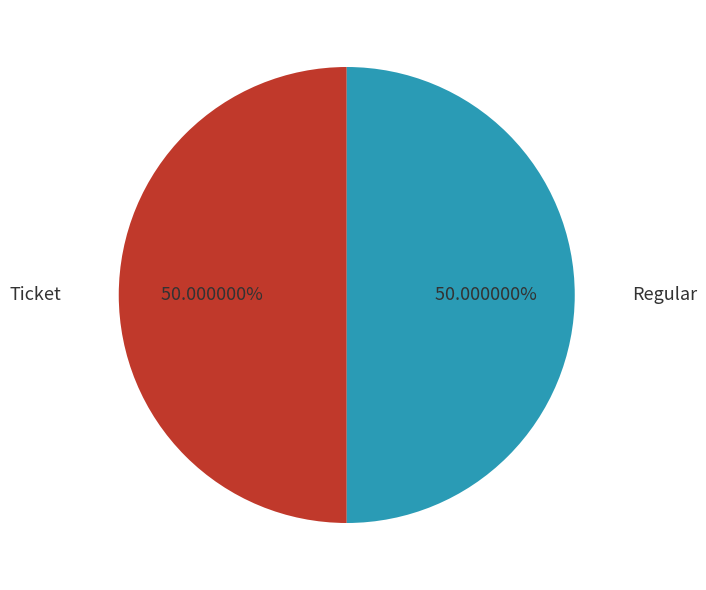

Approximately how many times larger is the value at Regular compared to Ticket?

1.0